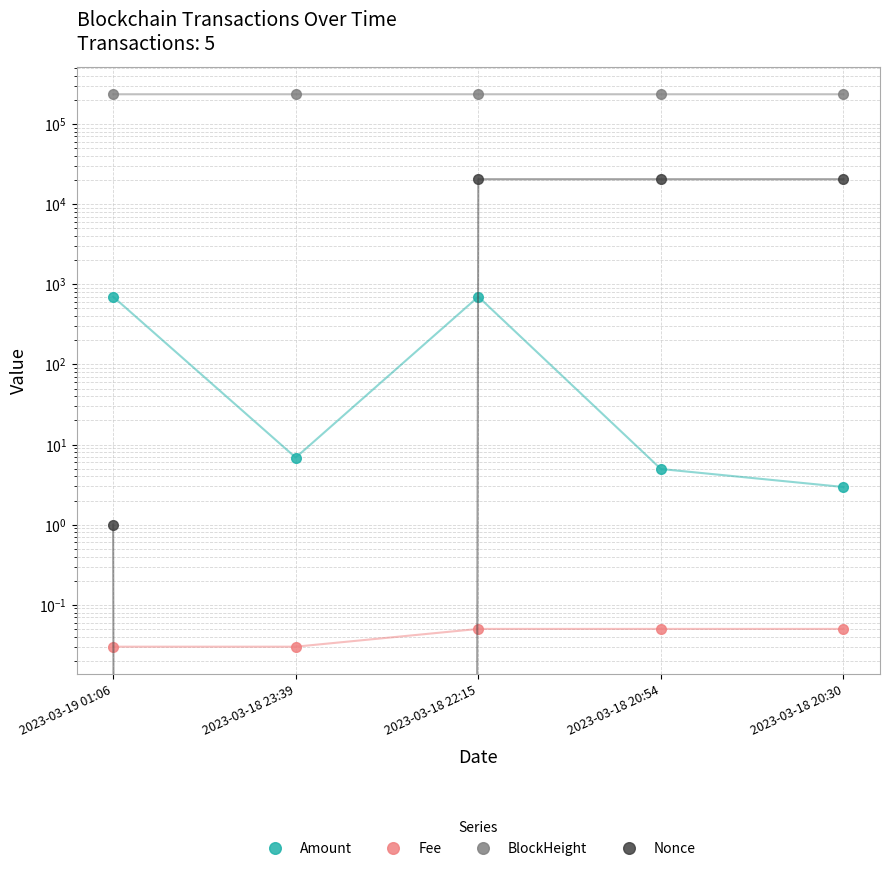

Which series has the largest range (max minus min)?

Nonce